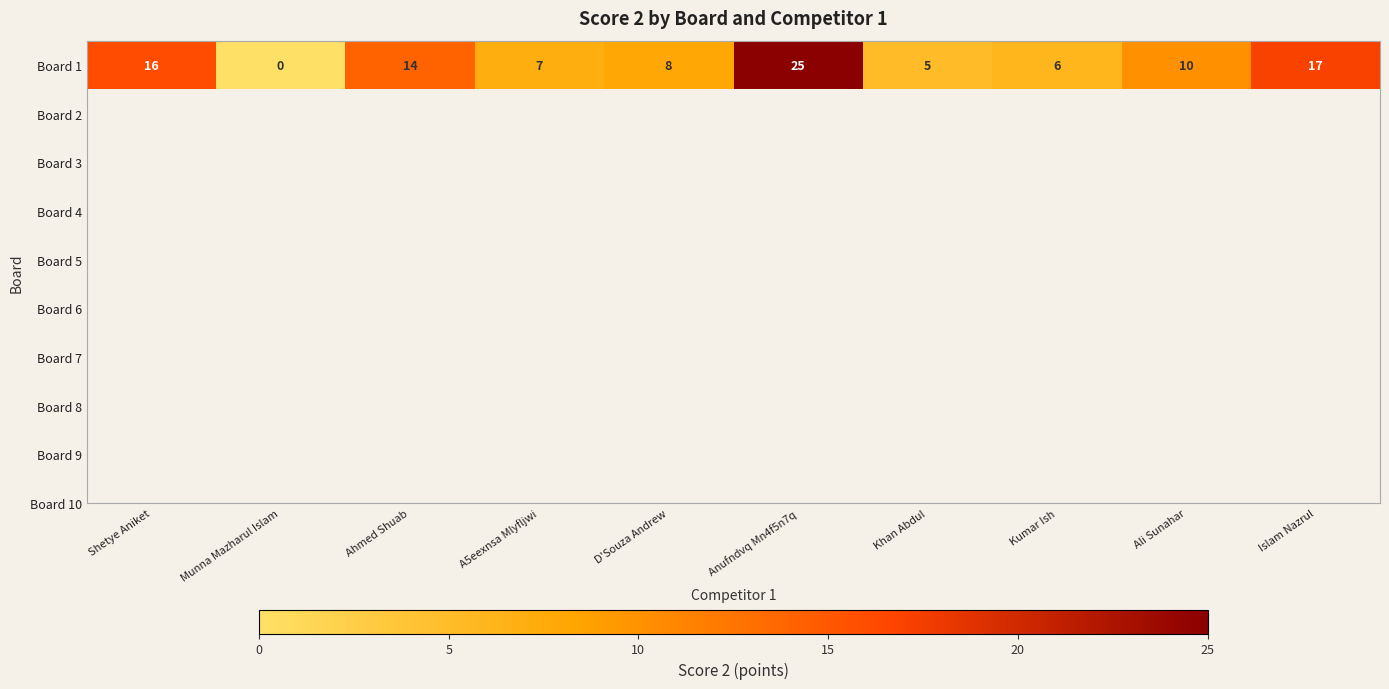

Reading left to right, list all the values displayed in this chart.

Shetye Aniket=16	Munna Mazharul Islam=0	Ahmed Shuab=14	A5eexnsa Mlyfljwi=7	D'Souza Andrew=8	Anufndvq Mn4f5n7q=25	Khan Abdul=5	Kumar Ish=6	Ali Sunahar=10	Islam Nazrul=17